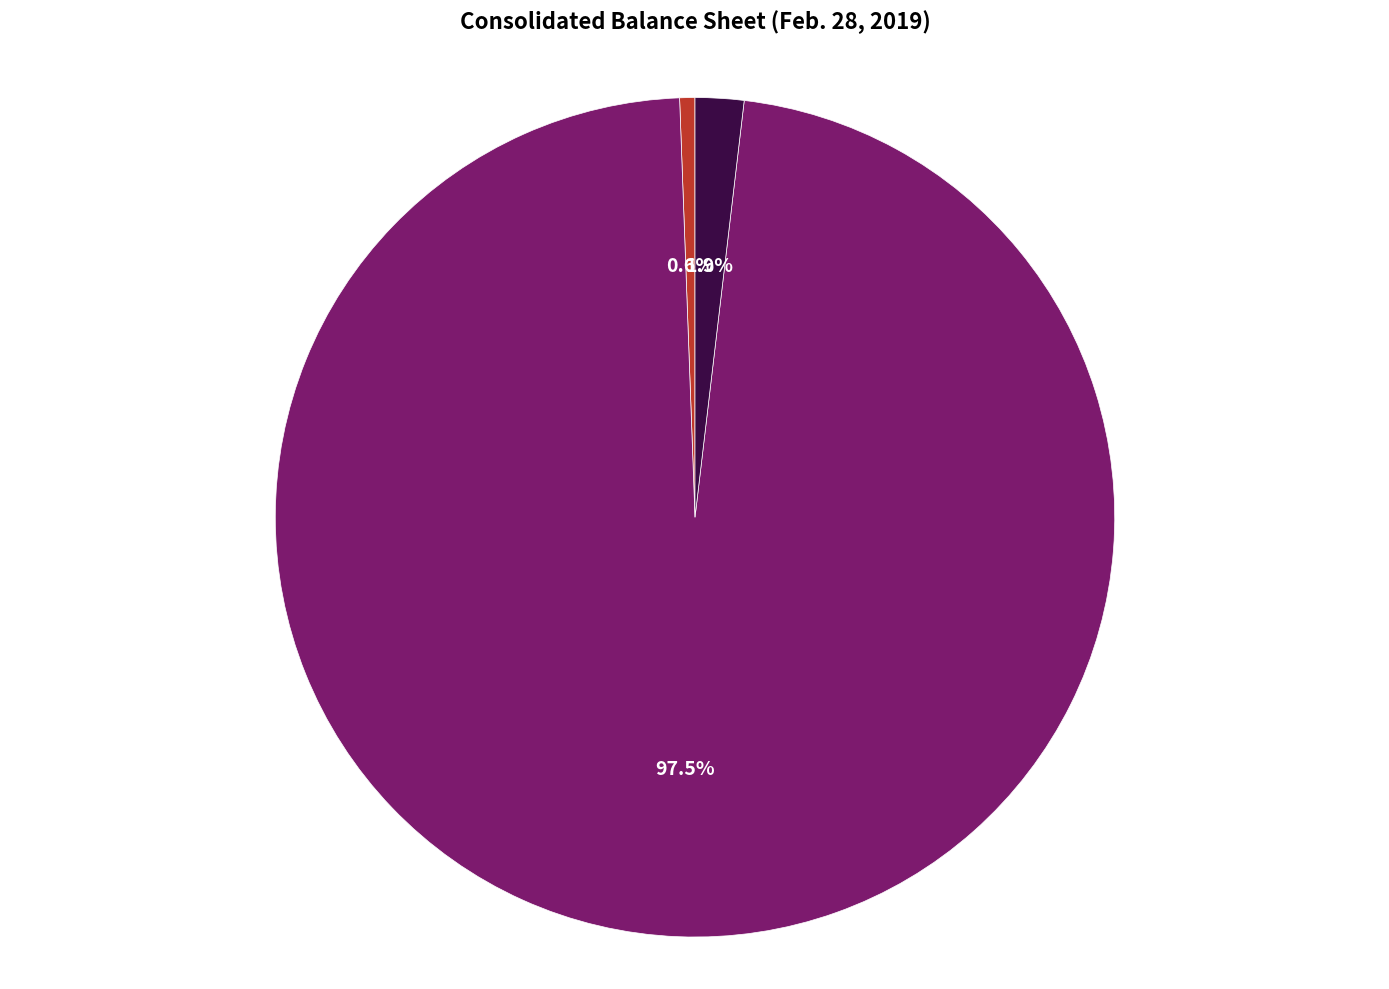

Is there a majority slice in this chart?

Yes